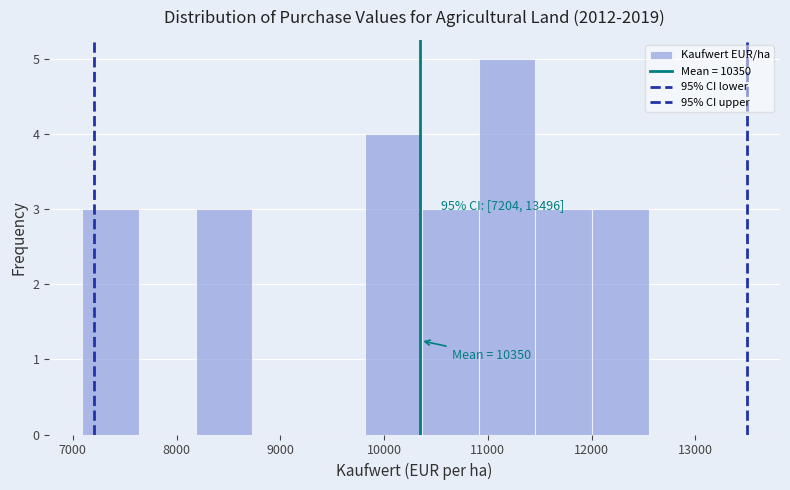

Which range on the x-axis has the tallest bar?

10900 to 11500